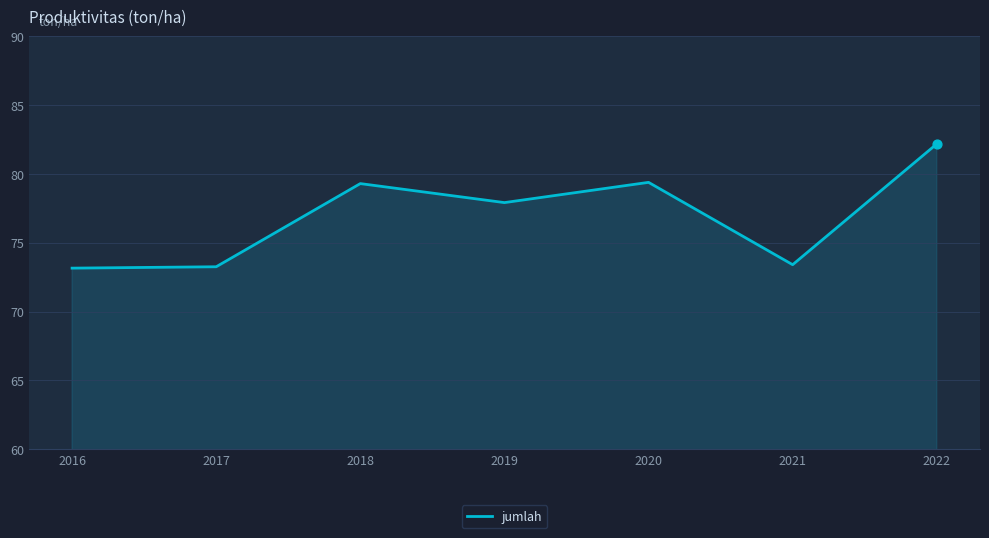

What is the ratio of the value at 2019 to the value at 2022?

0.9